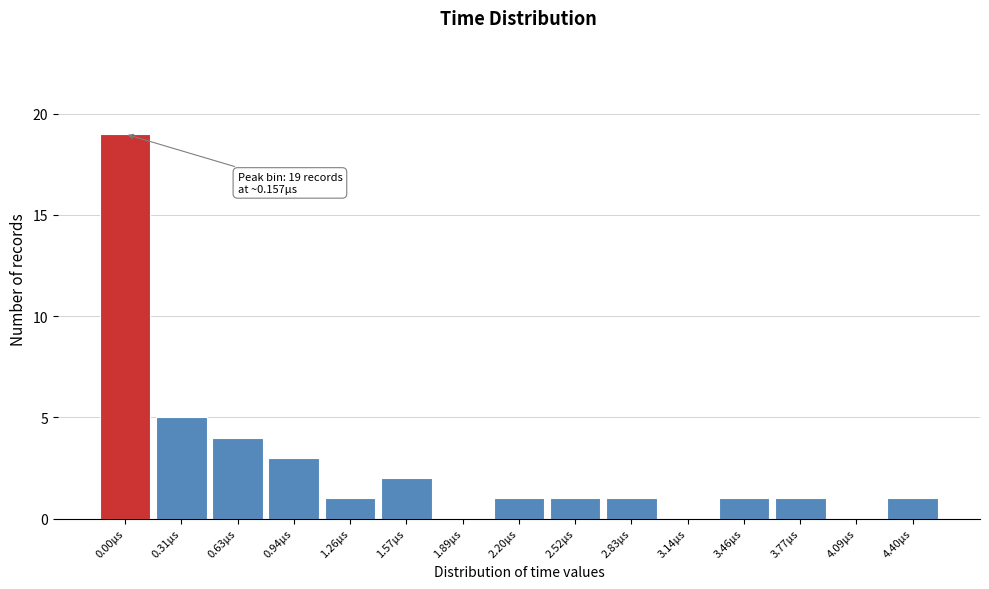

Reading right to left, list all the values displayed in this chart.

4.40µs=1	4.09µs=0	3.77µs=1	3.46µs=1	3.14µs=0	2.83µs=1	2.52µs=1	2.20µs=1	1.89µs=0	1.57µs=2	1.26µs=1	0.94µs=3	0.63µs=4	0.31µs=5	0.00µs=19